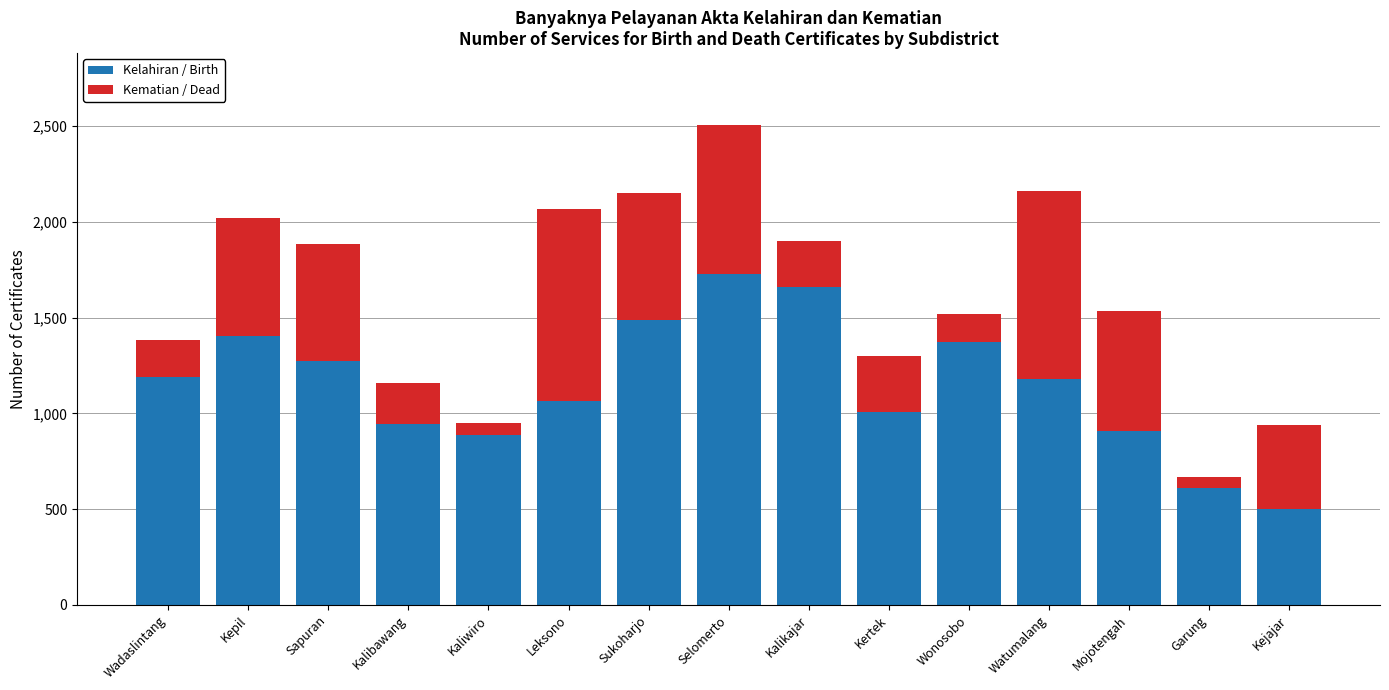

What is the sum of all Kelahiran / Birth values?

17218